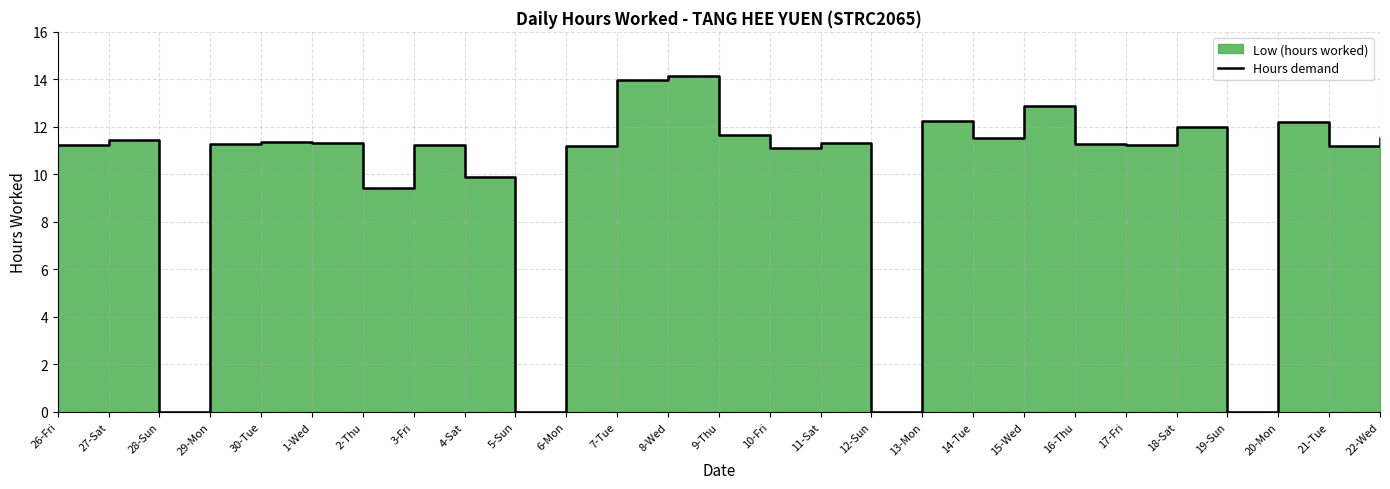

Rank the categories by value from highest to lowest.

8-Wed, 7-Tue, 15-Wed, 13-Mon, 20-Mon, 18-Sat, 9-Thu, 14-Tue, 22-Wed, 27-Sat, 30-Tue, 11-Sat, 1-Wed, 29-Mon, 16-Thu, 3-Fri, 17-Fri, 26-Fri, 21-Tue, 6-Mon, 10-Fri, 4-Sat, 2-Thu, 28-Sun, 5-Sun, 12-Sun, 19-Sun